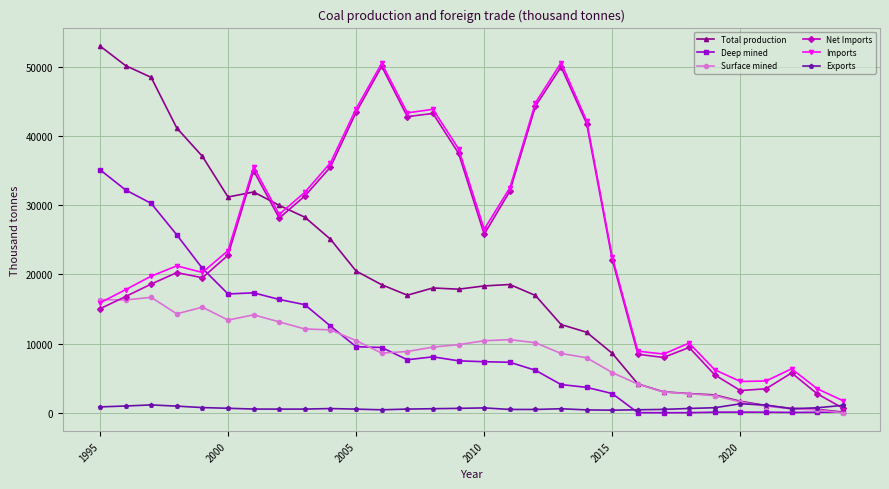

At how many categories does at least one series exceed 45767?

5